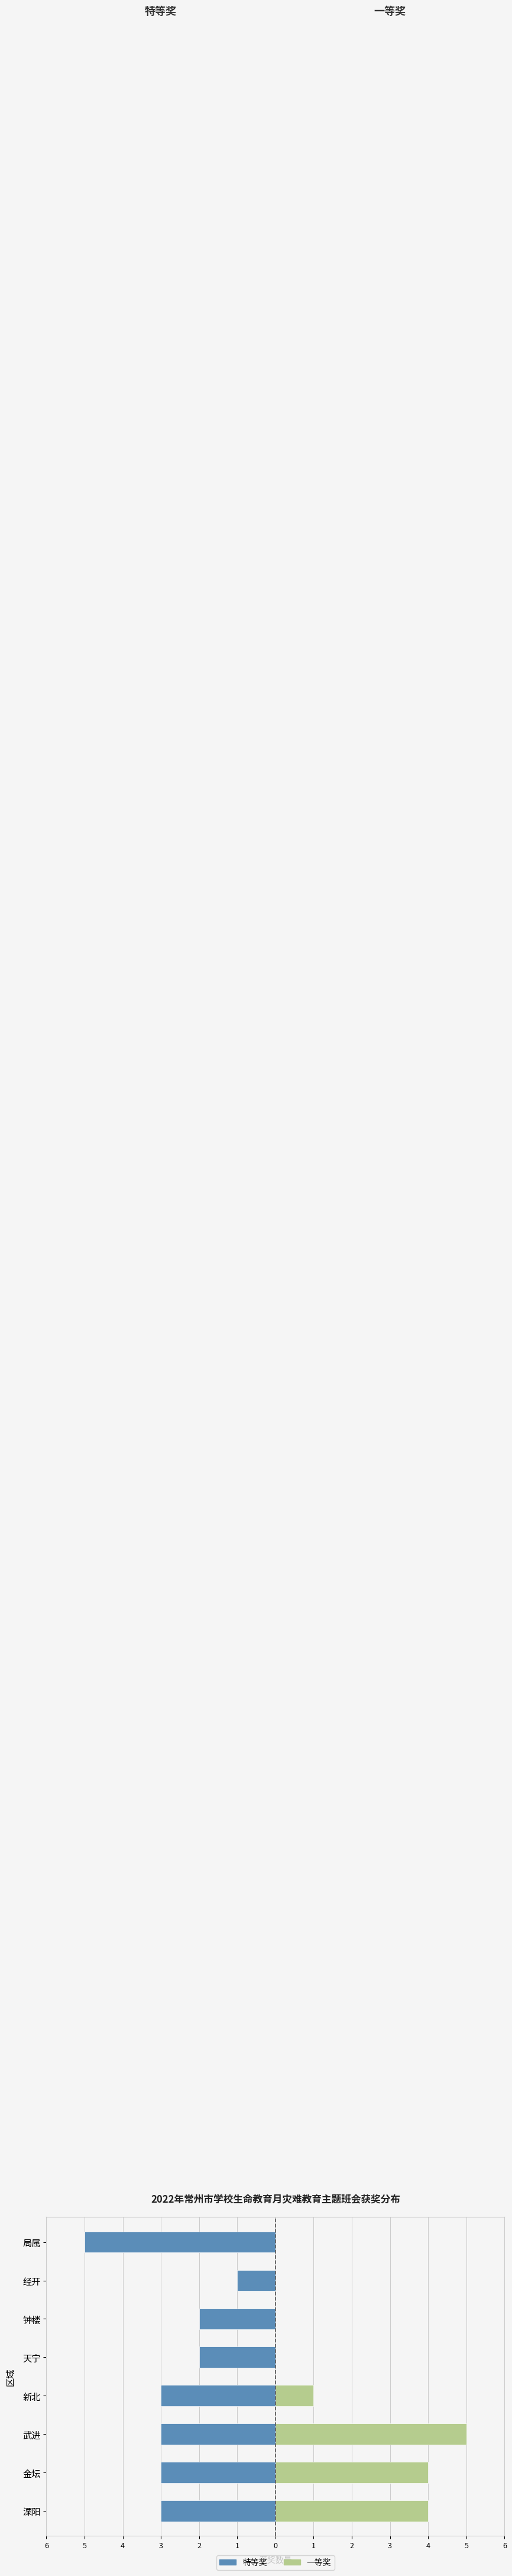

Where is 特等奖 nearest to the value -3?

溧阳